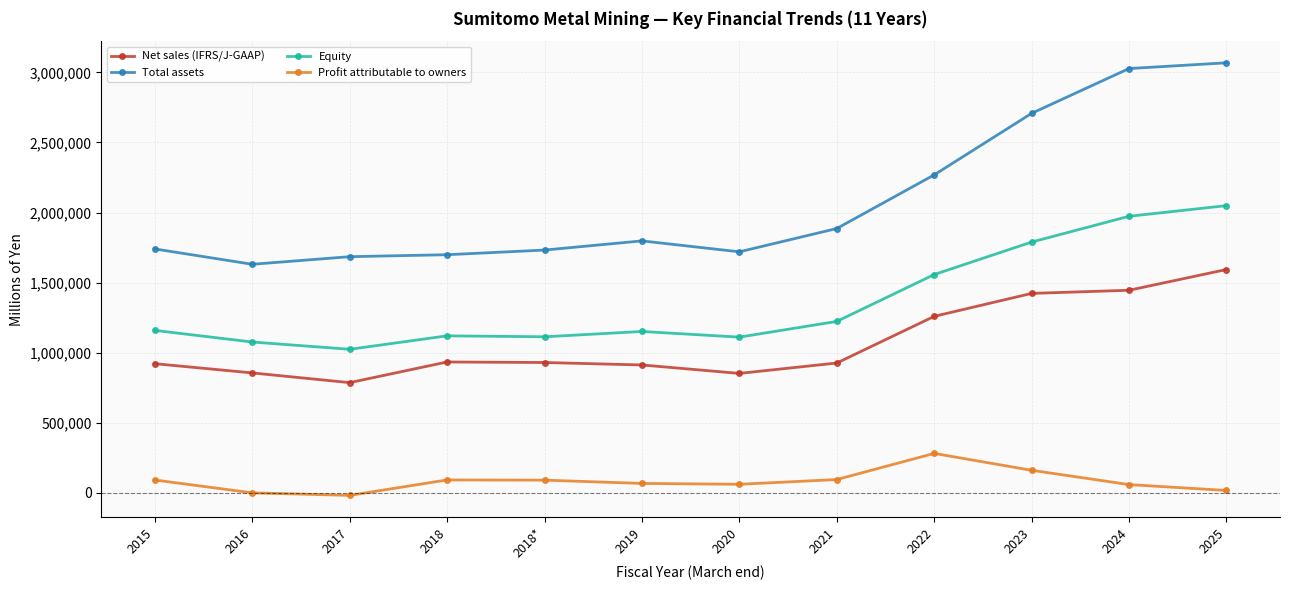

What is the average value of the Equity series?

1362252